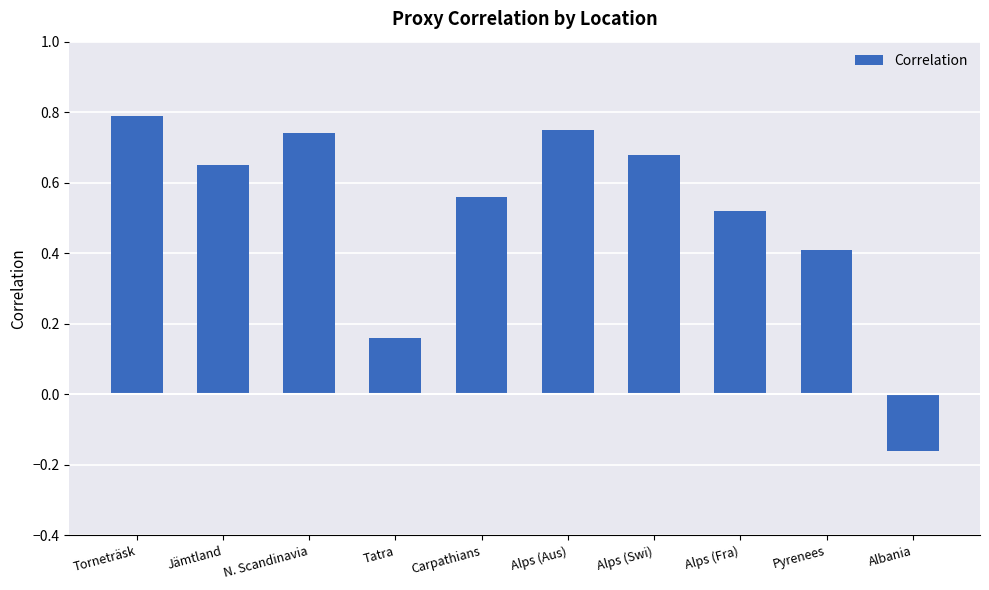

Which has a higher value, Albania or Torneträsk?

Torneträsk